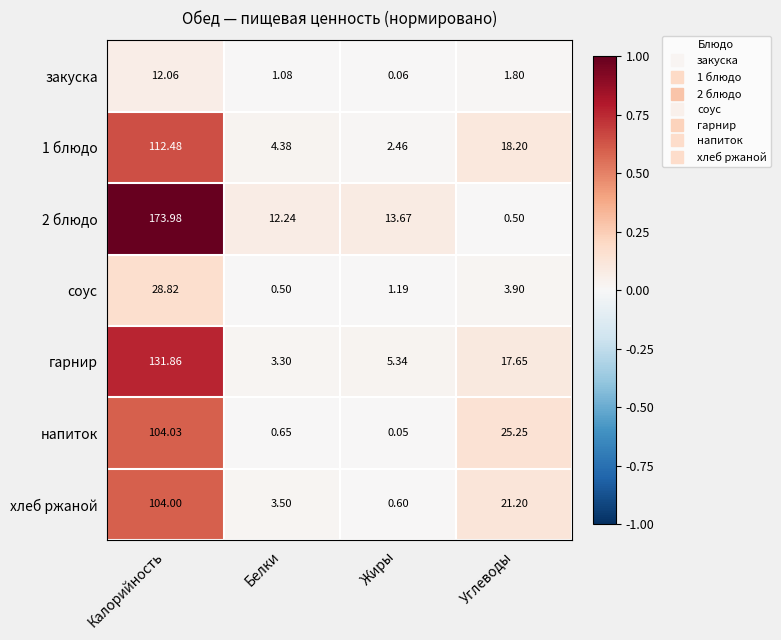

Is the value of закуска at Белки greater than the value of 2 блюдо at Углеводы?

Yes